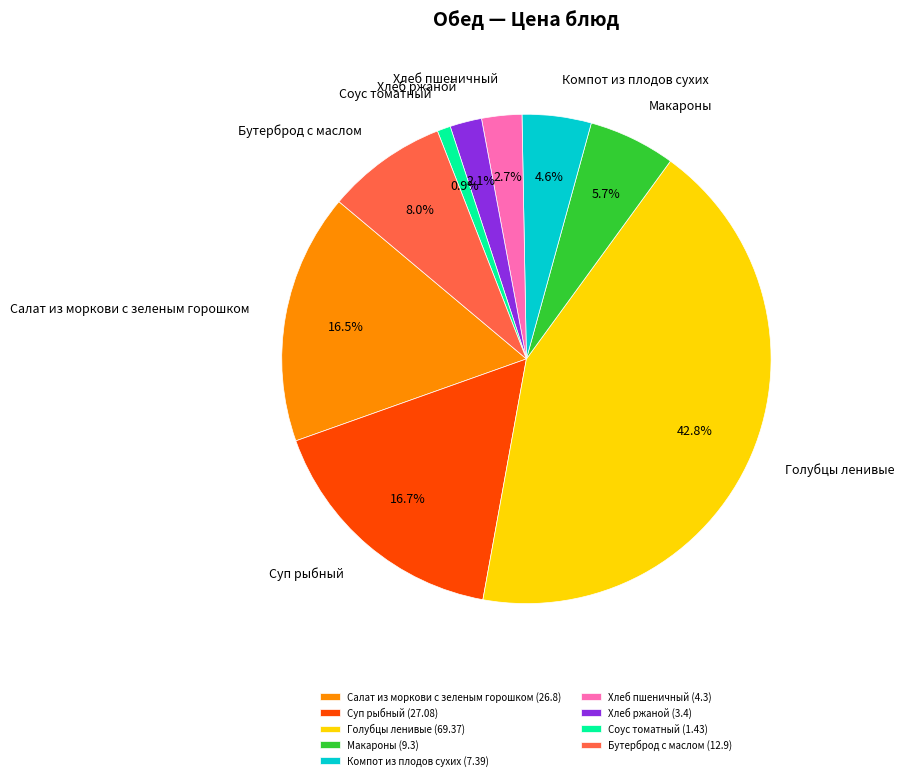

The Голубцы ленивые slice represents 43% of the pie. True or false?

True